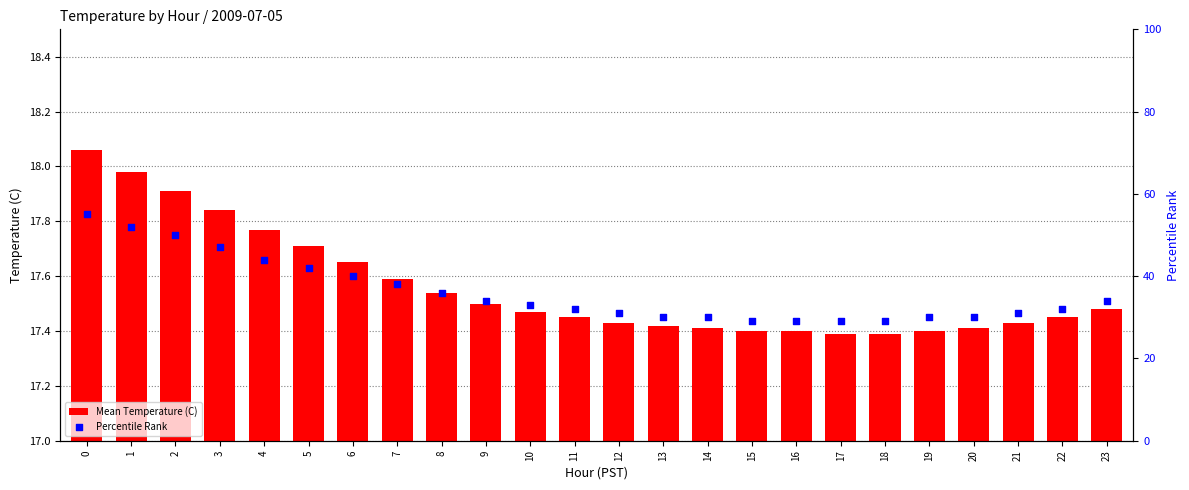

Is the value of Mean Temperature (C) at 12 greater than the value of Percentile Rank at 12?

No